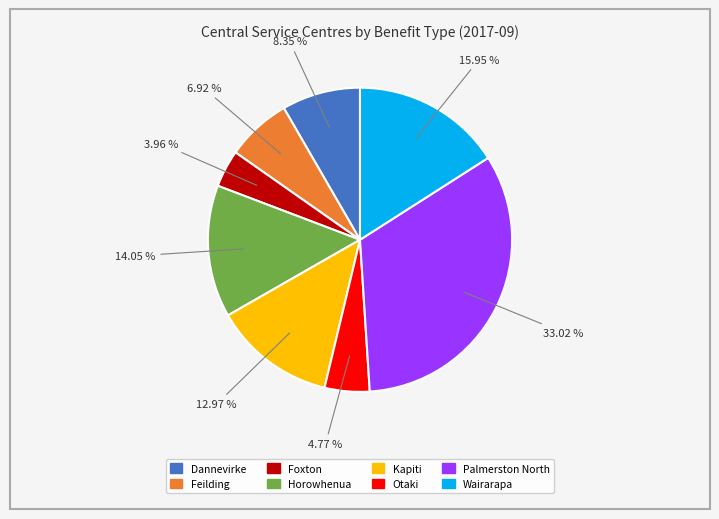

Approximately how many times larger is the value at Foxton compared to Horowhenua?

0.3